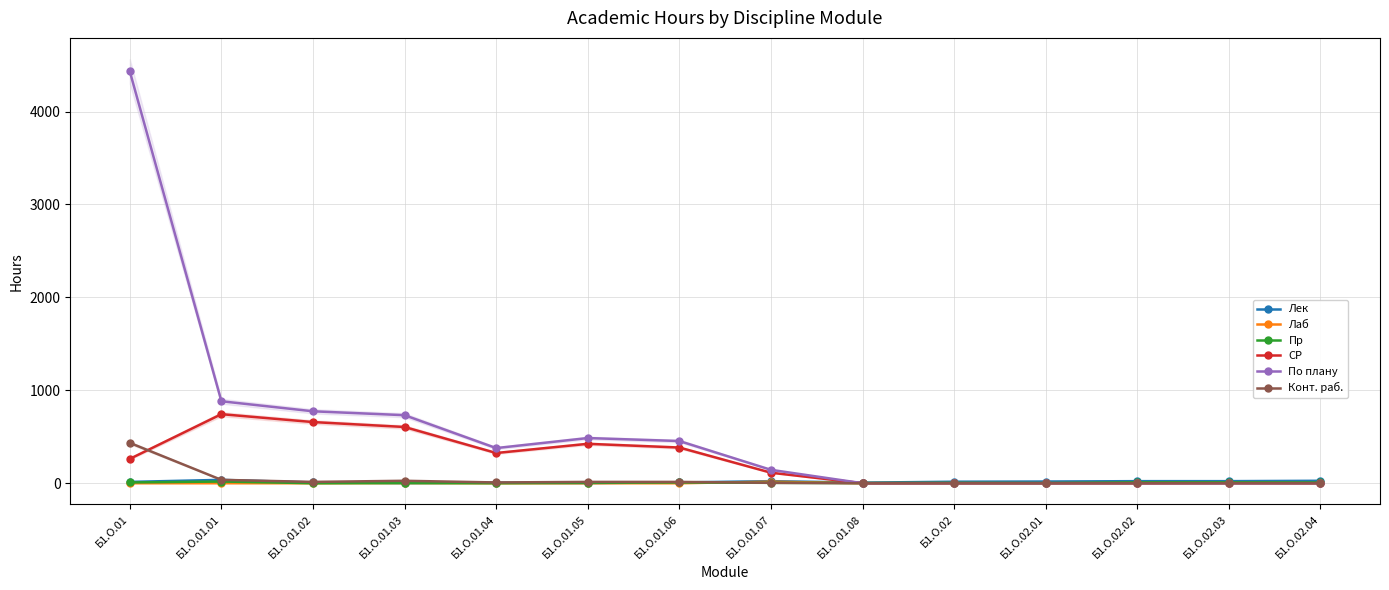

Which series has the widest spread of values?

По плану